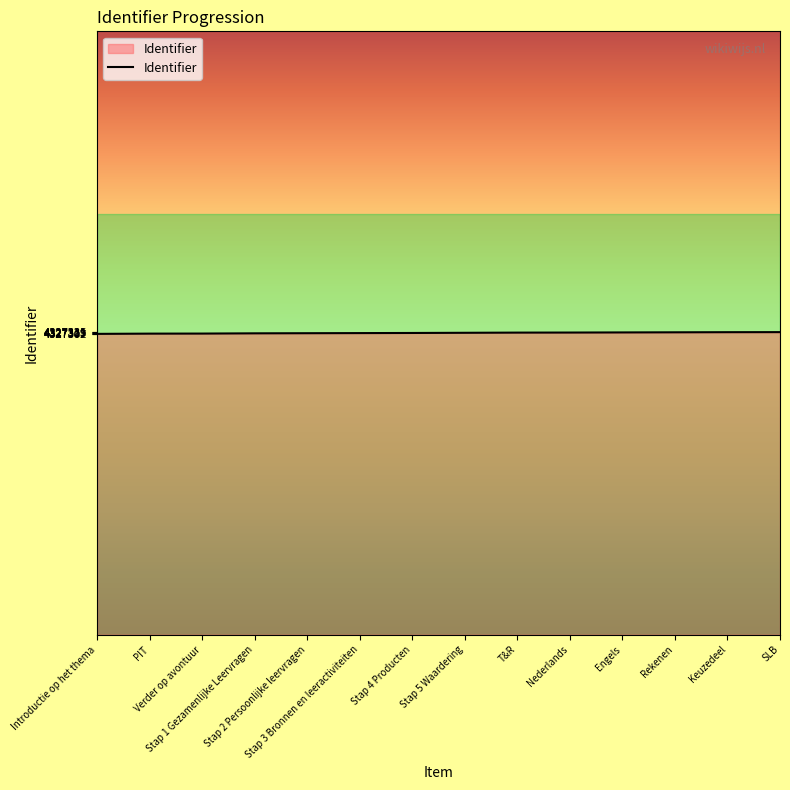

What is the smallest value displayed?

4327302